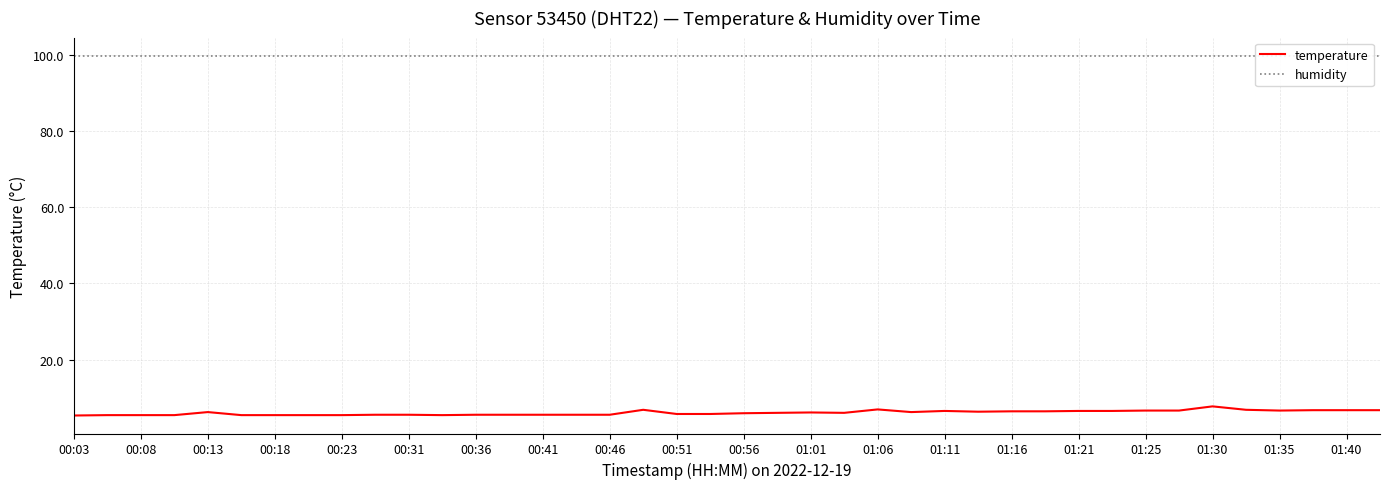

Count the number of data series in this chart.

2